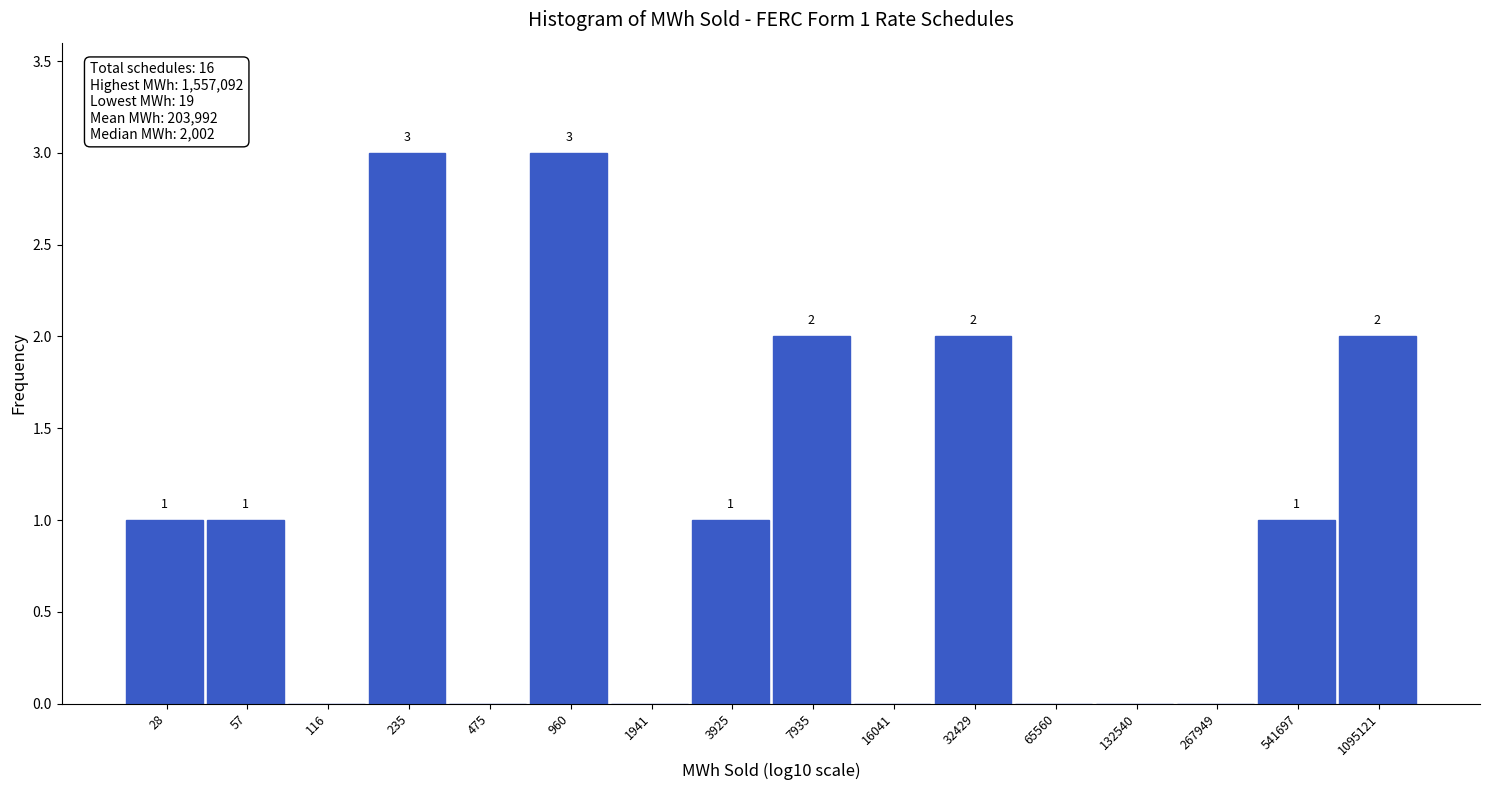

Reading left to right, list all the values displayed in this chart.

28=1	57=1	116=0	235=3	475=0	960=3	1941=0	3925=1	7935=2	16041=0	32429=2	65560=0	132540=0	267949=0	541697=1	1095121=2